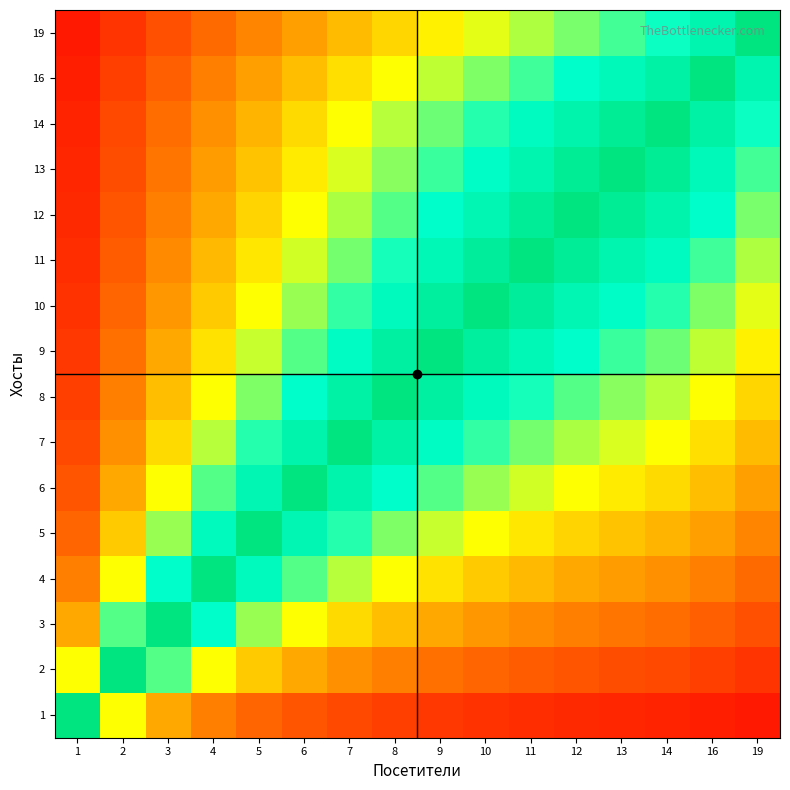

At which category does the chart reach its peak across all series?

1